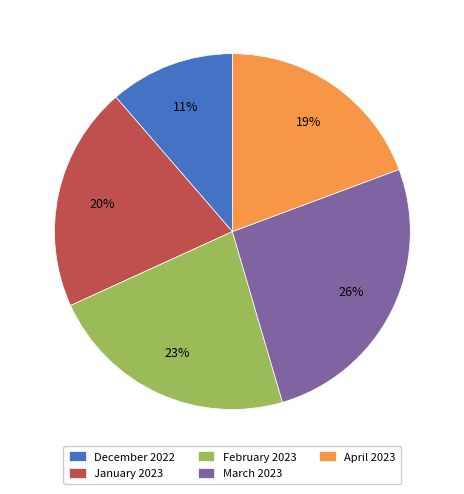

How many segments does this pie chart have?

5